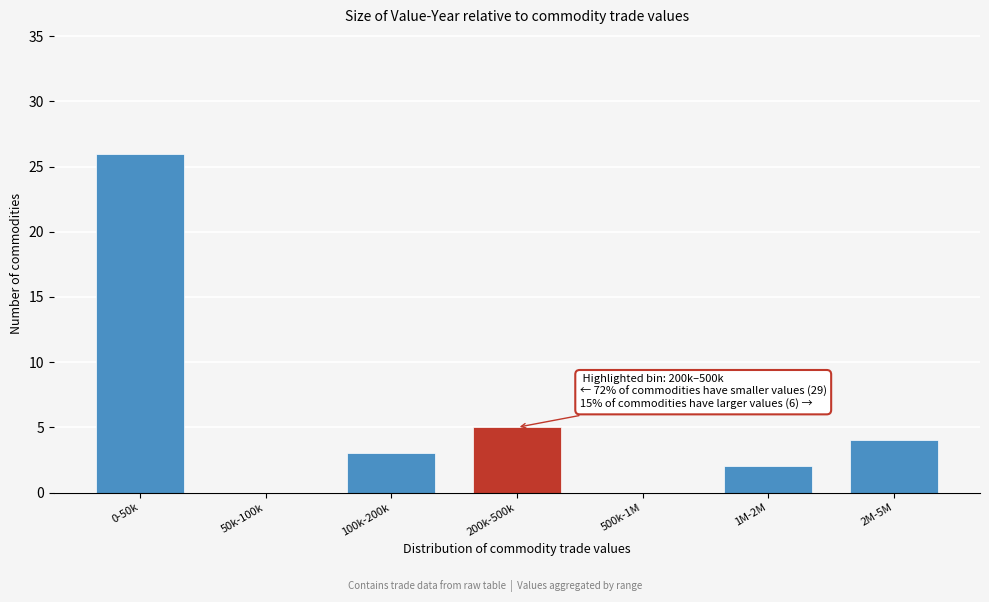

Reading left to right, list all the values displayed in this chart.

0-50k=26	50k-100k=0	100k-200k=3	200k-500k=5	500k-1M=0	1M-2M=2	2M-5M=4